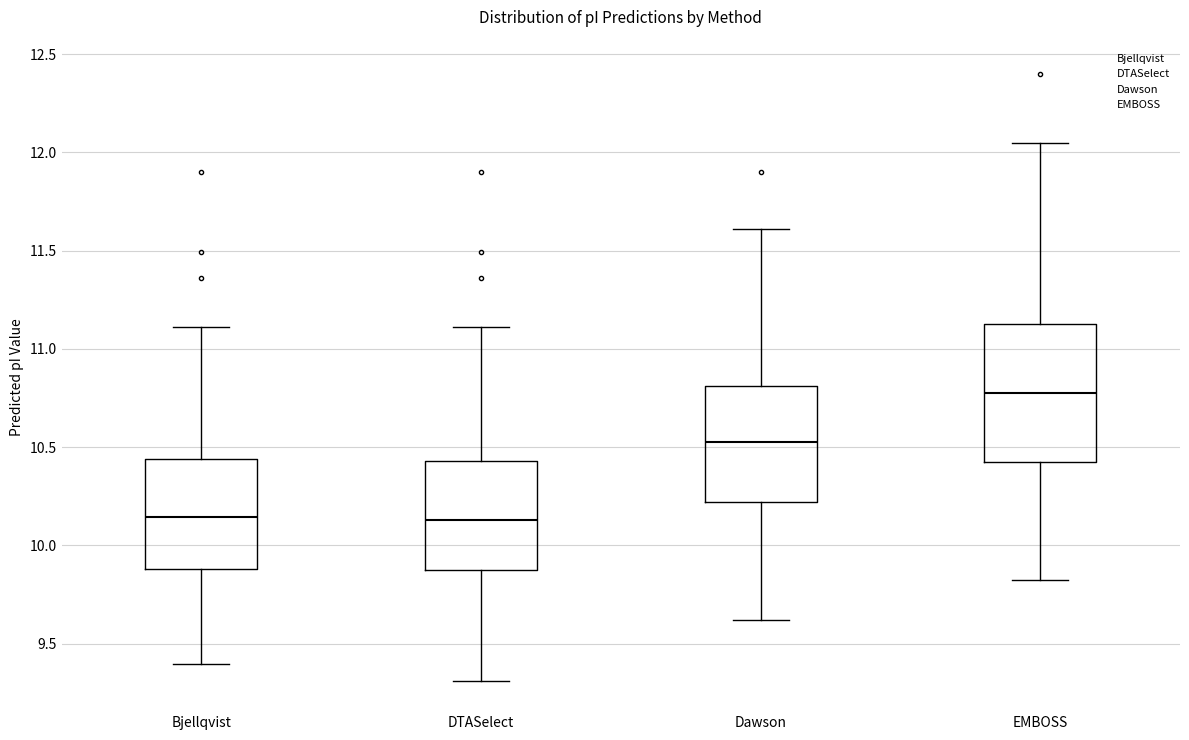

Which box is the tallest, from its lower edge to its upper edge?

EMBOSS